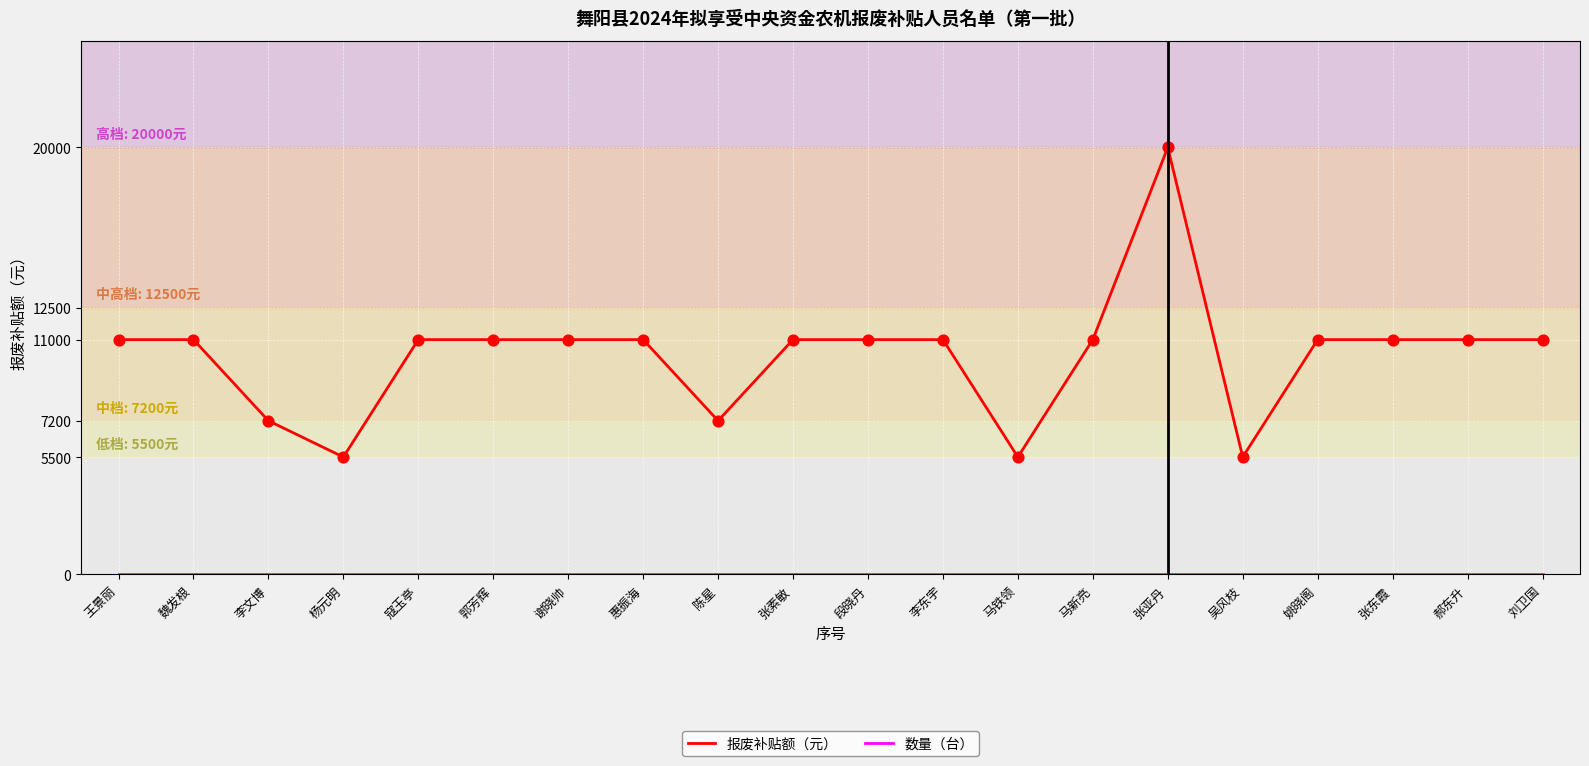

Which series has the largest total across all categories?

报废补贴额（元）